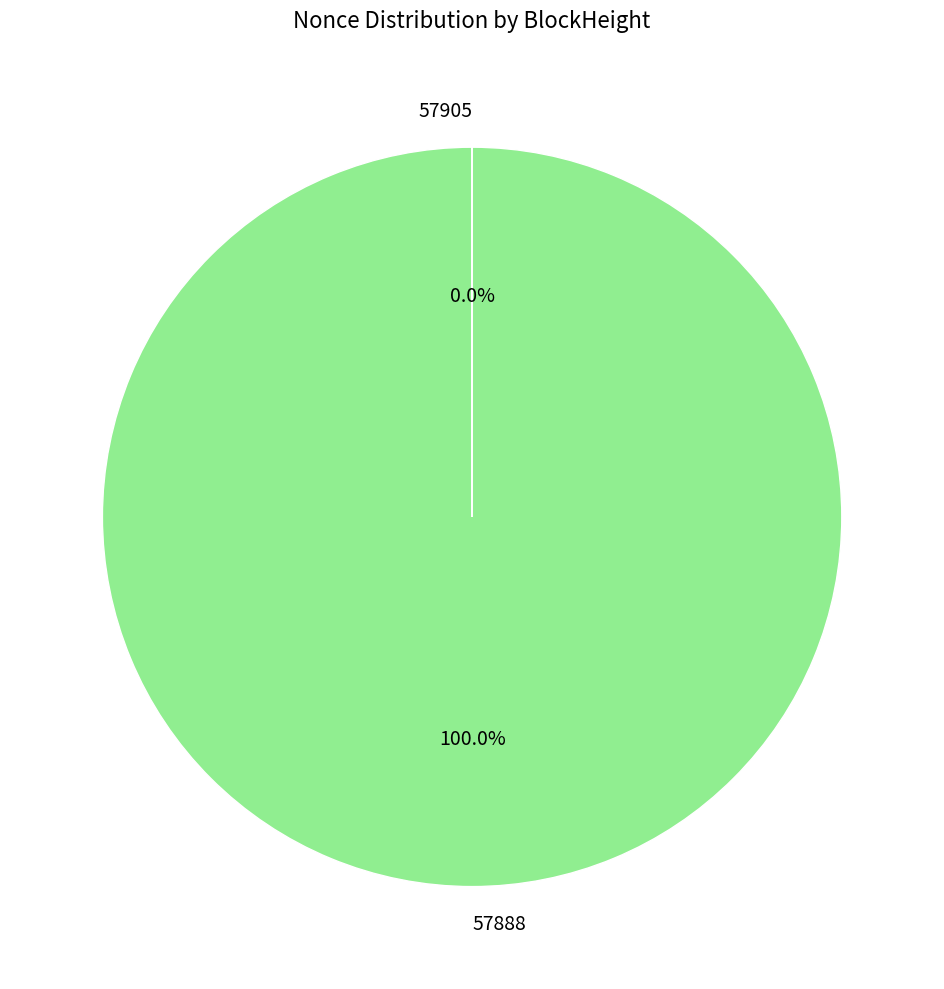

What is the largest slice in the pie chart?

57888